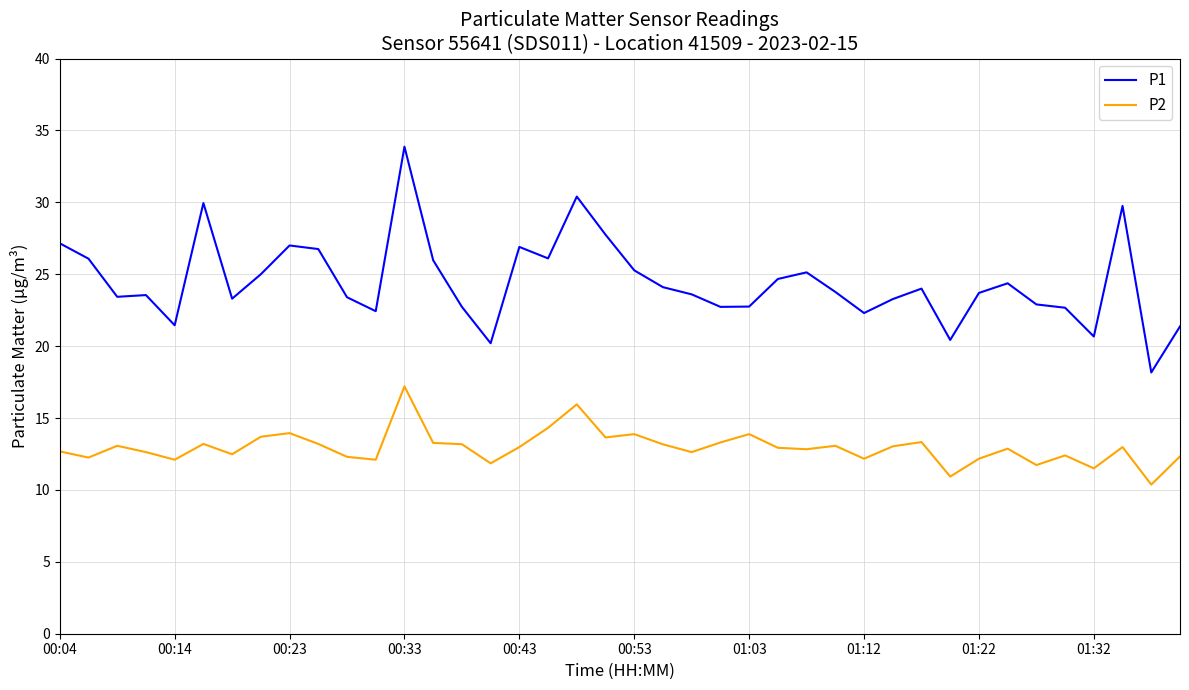

What is the difference between the maximum and minimum values in the P1 series?

15.7